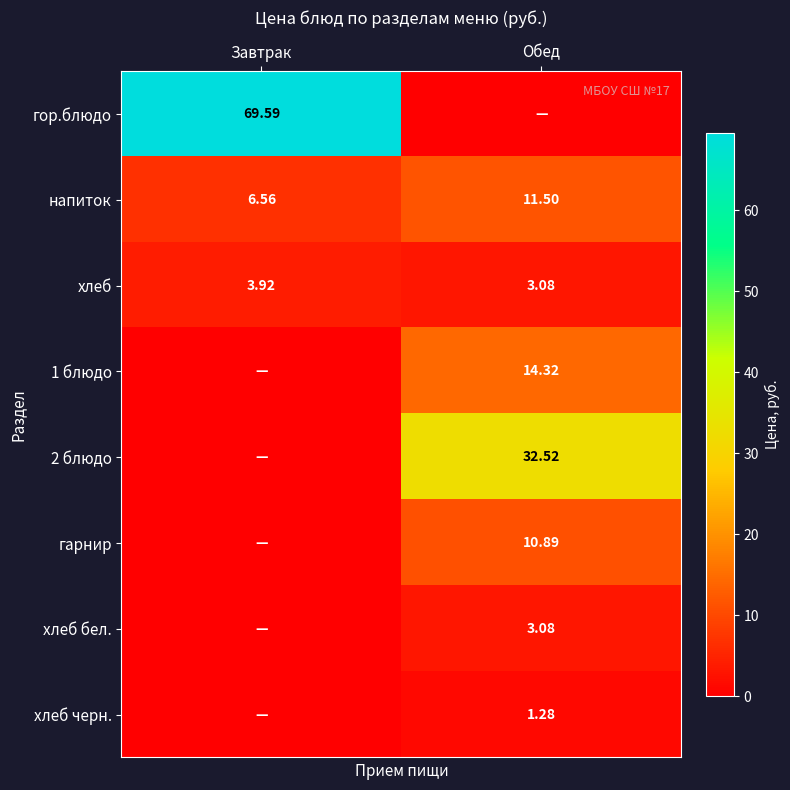

What is the total value across all series at Обед?

76.7